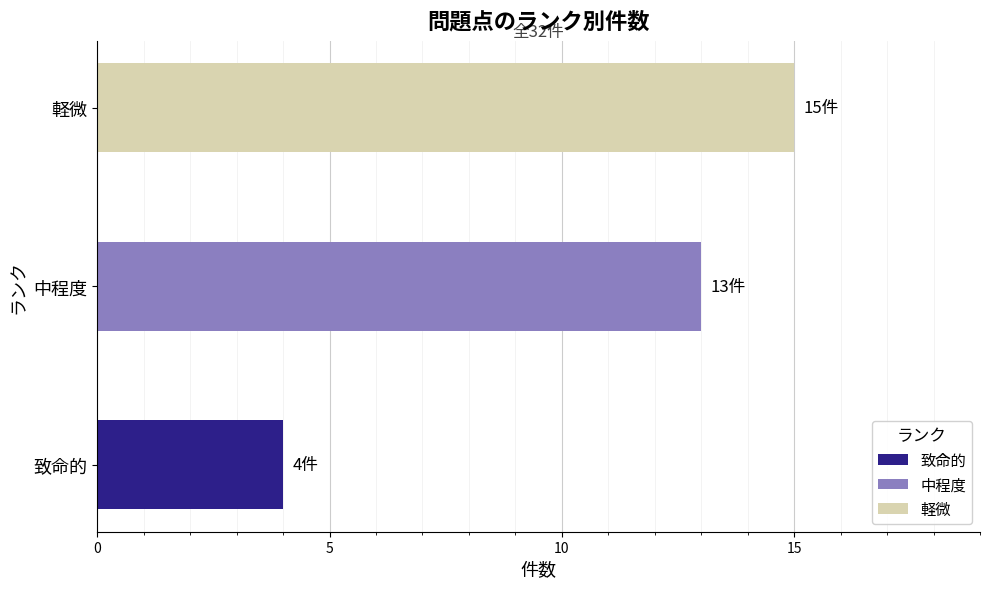

What is the change in value from 致命的 to 中程度?

+9